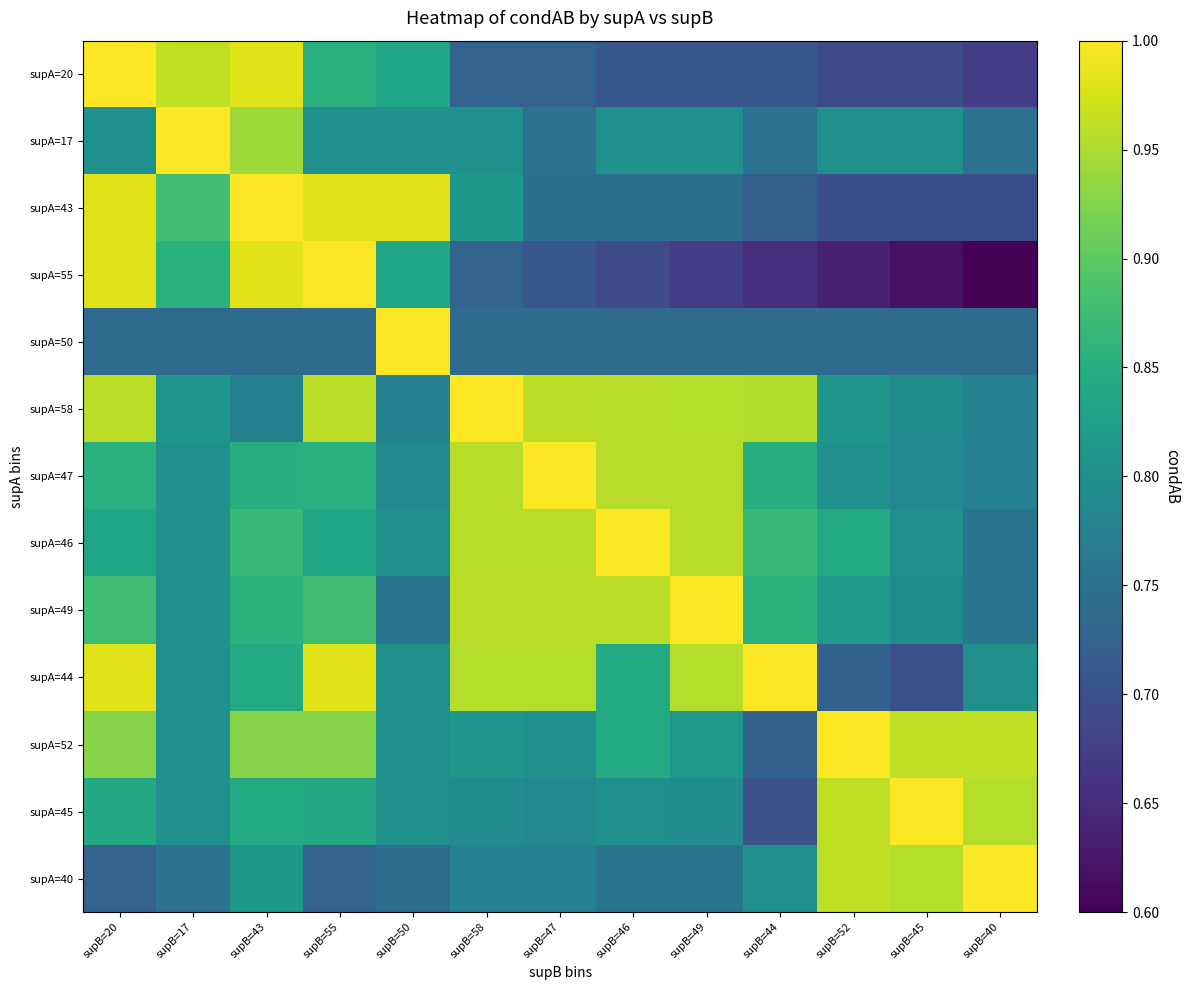

Which label corresponds to the smallest value in the chart?

supB=40